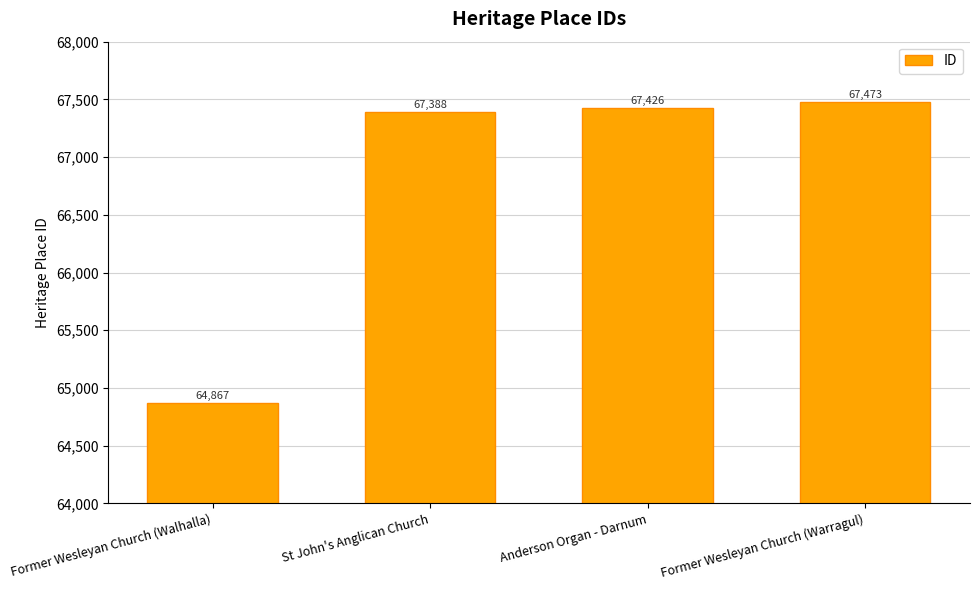

How many distinct data groups are displayed?

1